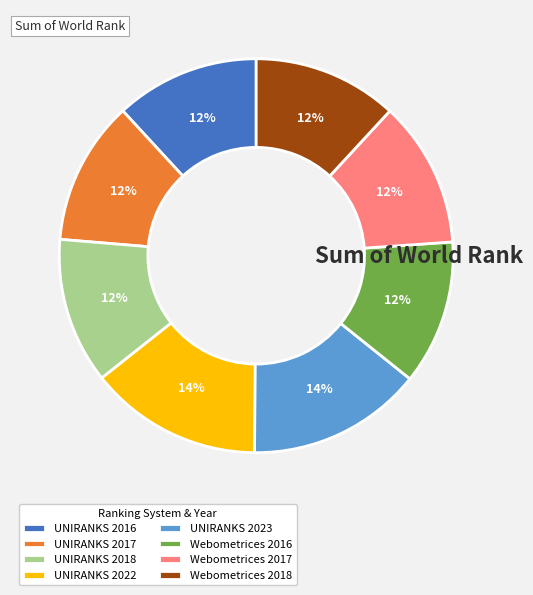

To the nearest percent, what is the average slice percentage?

12%